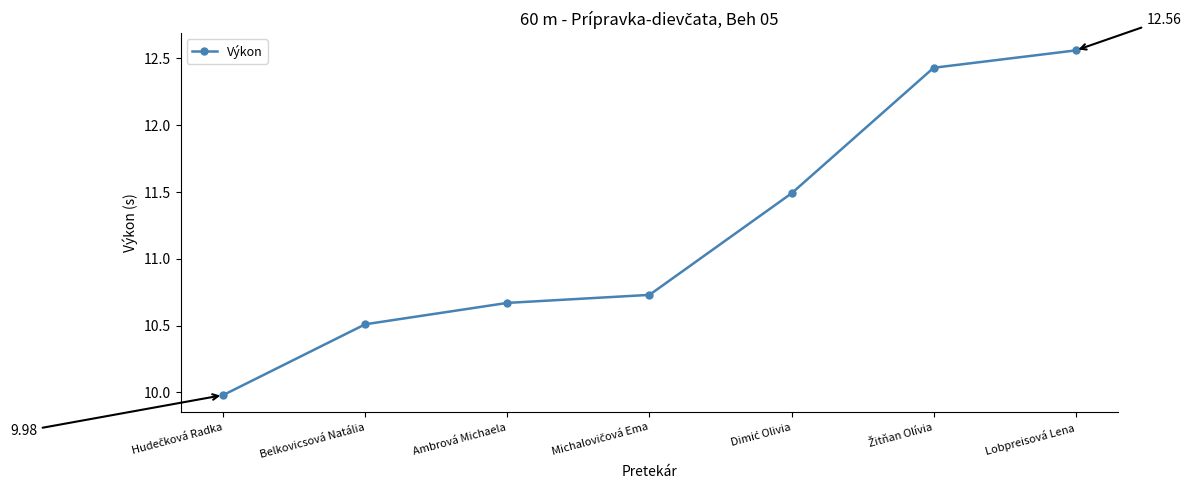

Does the chart display data point markers on the line(s)?

Yes